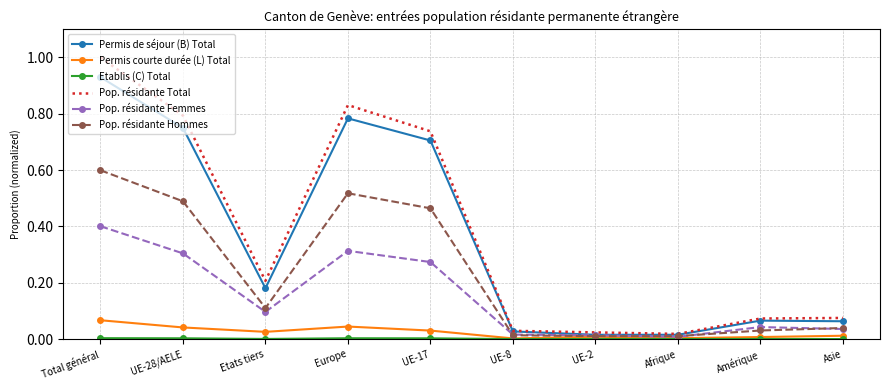

The value of Pop. résidante Total at Etats tiers is 0.3. True or false?

False